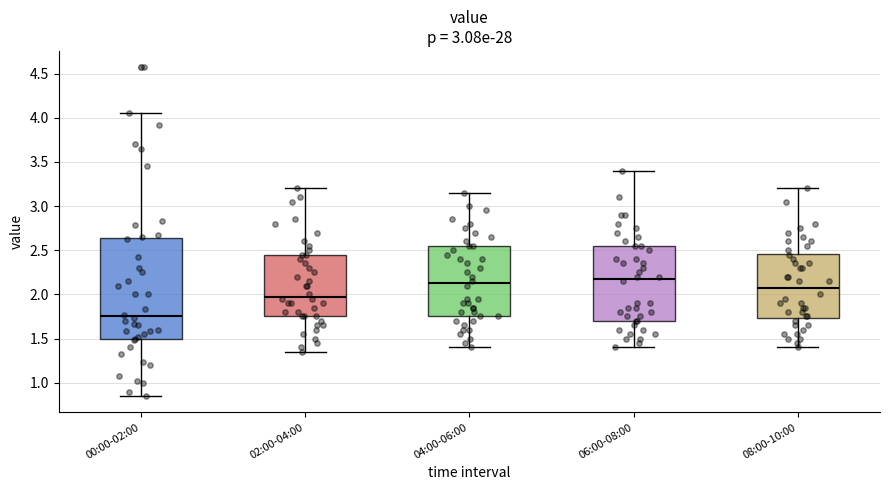

Where is the upper edge of the box for 04:00-06:00 on the y-axis? The values are not printed on the chart, so give them approximately, as read against the axis.

2.55